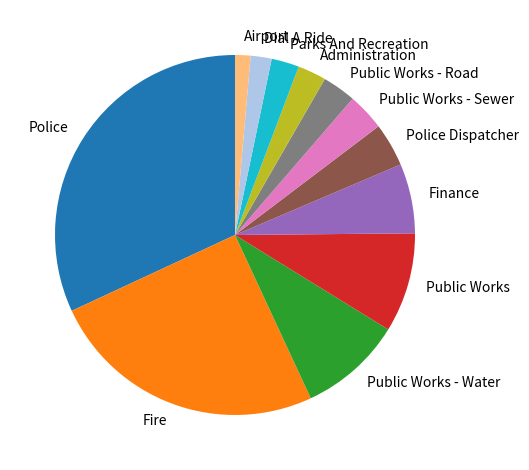

Is the sum of Dial A Ride and Public Works - Sewer greater than half?

No